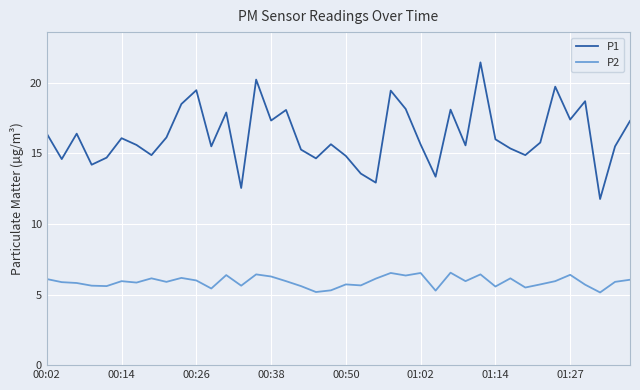

Which series has the largest range (max minus min)?

P1